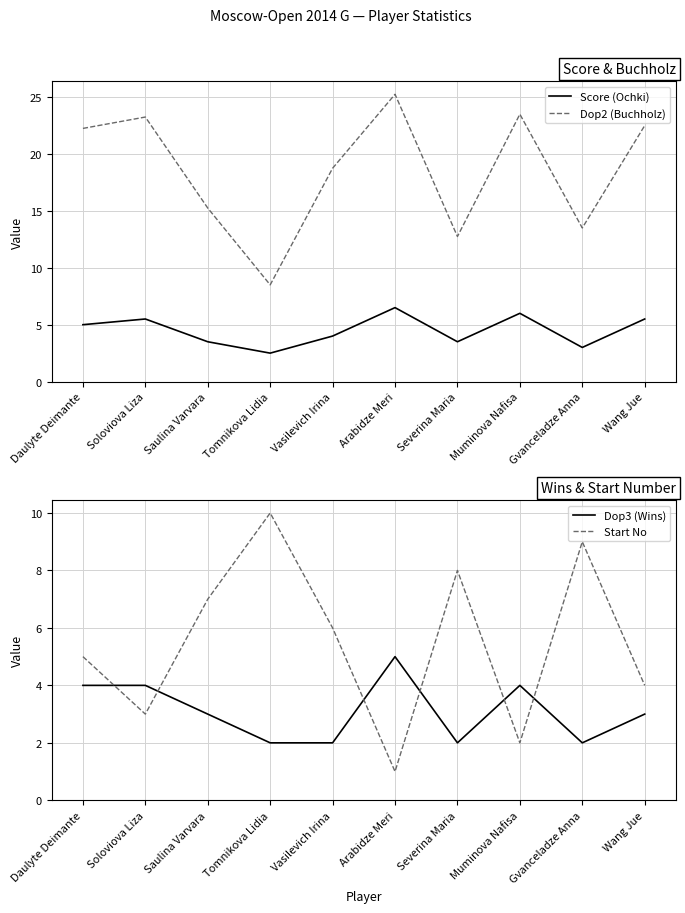

What is the difference between the maximum and second lowest values in the Dop2 (Buchholz) series?

12.5